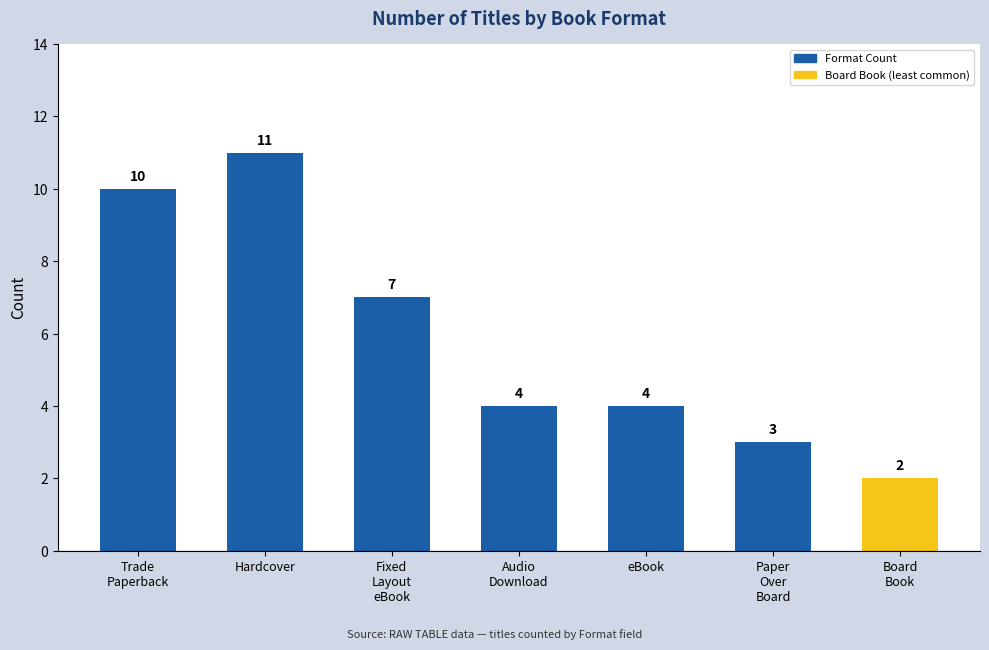

How many values are between 3 and 10?

5